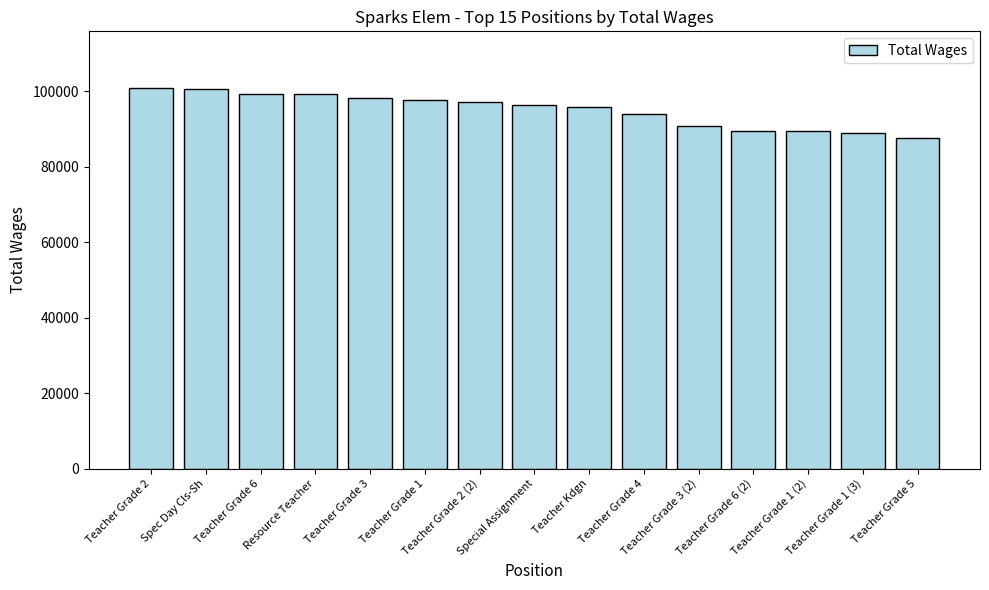

What is the maximum value shown in the chart?

100750